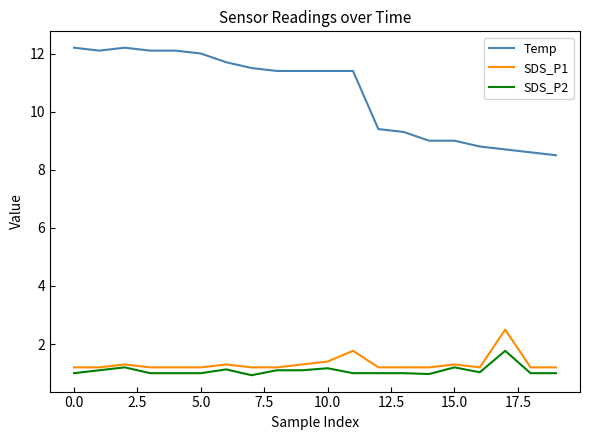

What are all the series names shown in the legend?

Temp, SDS_P1, SDS_P2